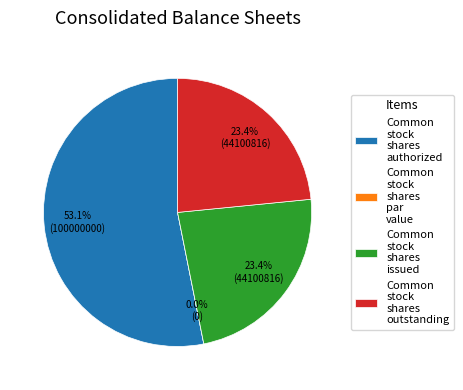

Is it true that Common stock shares issued is 35% of the pie?

False